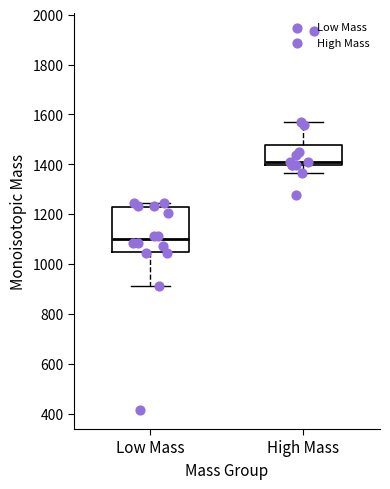

Which box is the tallest, from its lower edge to its upper edge?

Low Mass